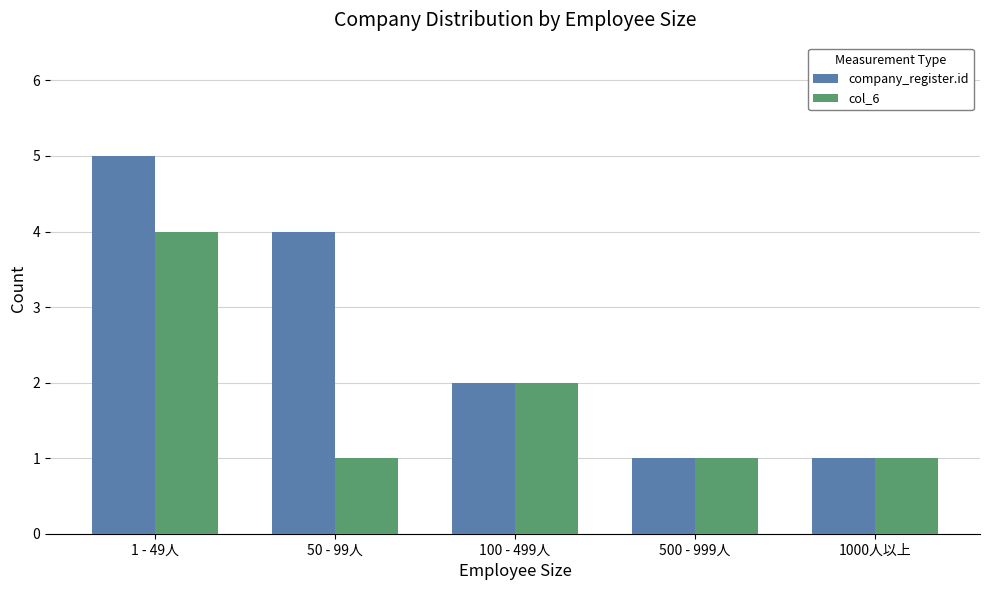

What is the label of the 1st bar from the right?

1000人以上